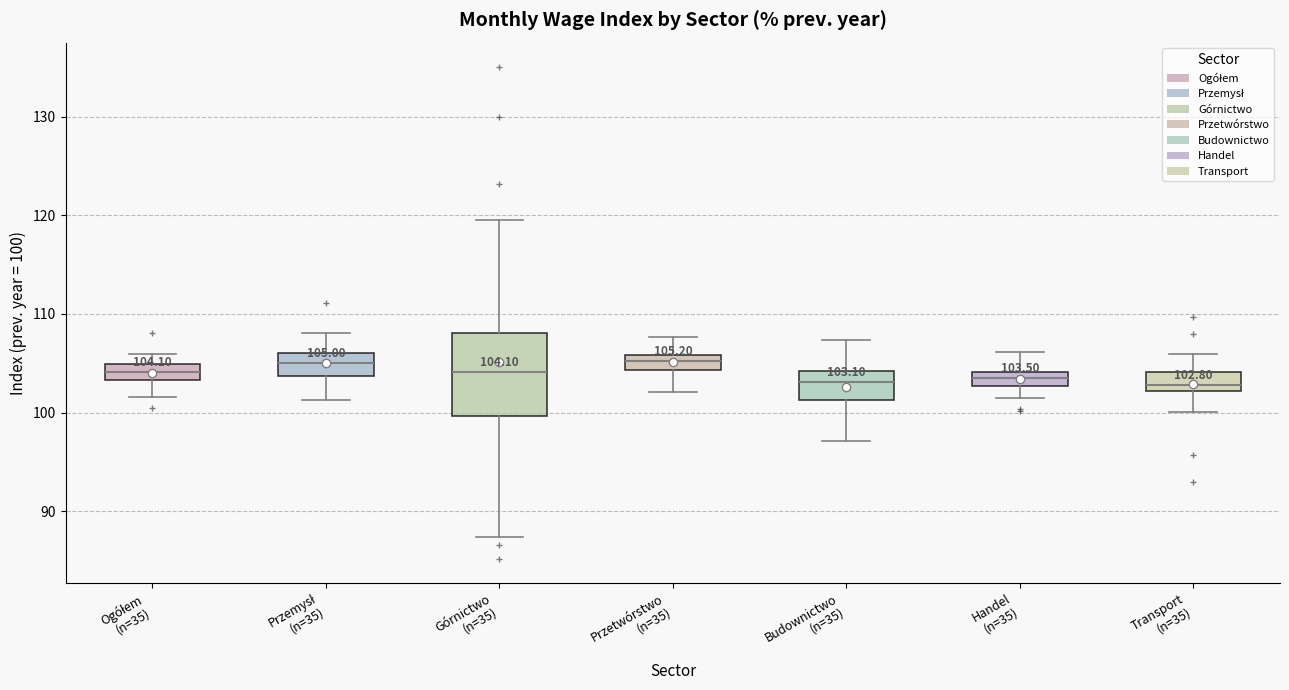

Comparing the boxes themselves (not the whiskers), which one is the tallest?

Górnictwo (n=35)